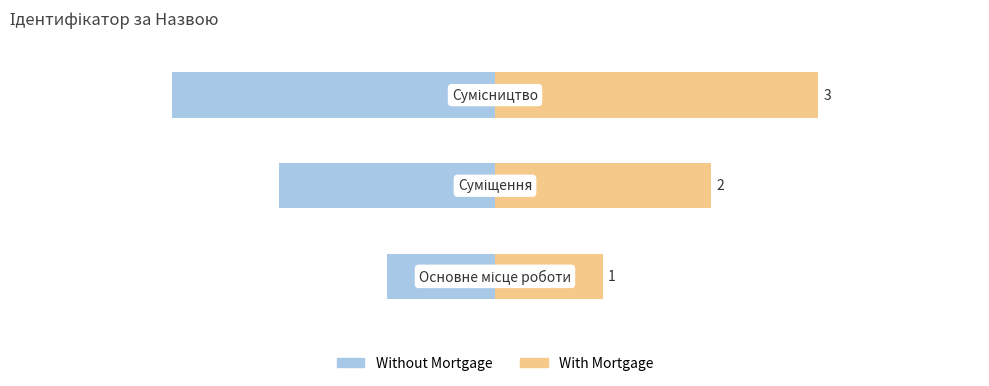

How many groups of bars are there?

3